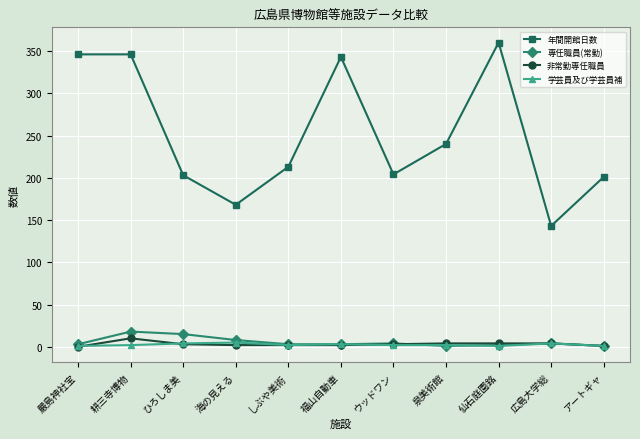

True or false: 年間開館日数 and 非常勤専任職員 cross at least once.

False